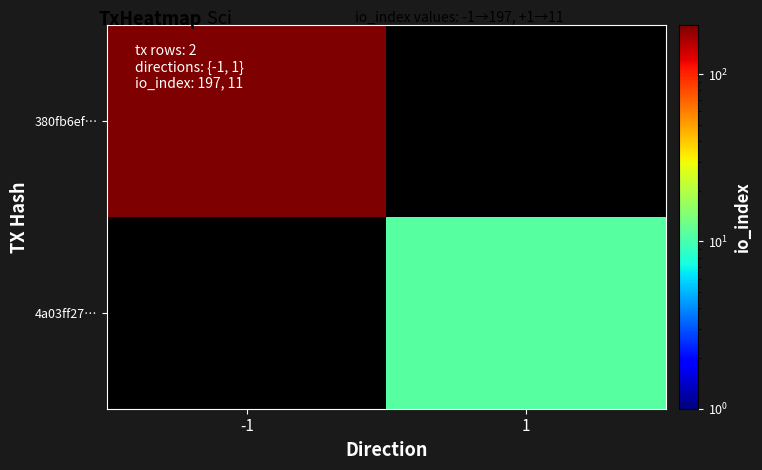

True or false: 380fb6ef… has a value of 137.5 at -1.

False